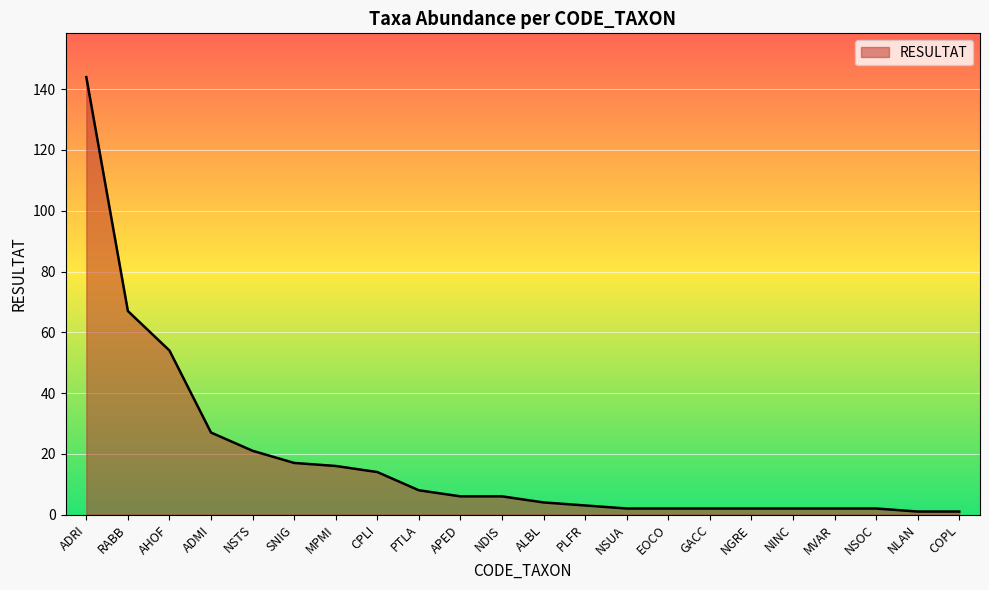

What is the difference between the values at RABB and PTLA?

59